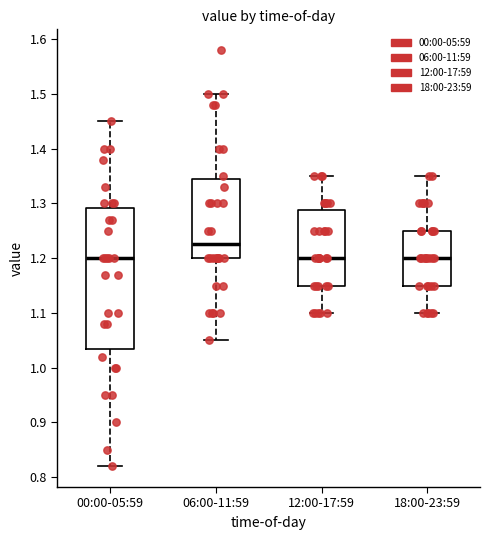

Which box's median line is the highest?

06:00-11:59